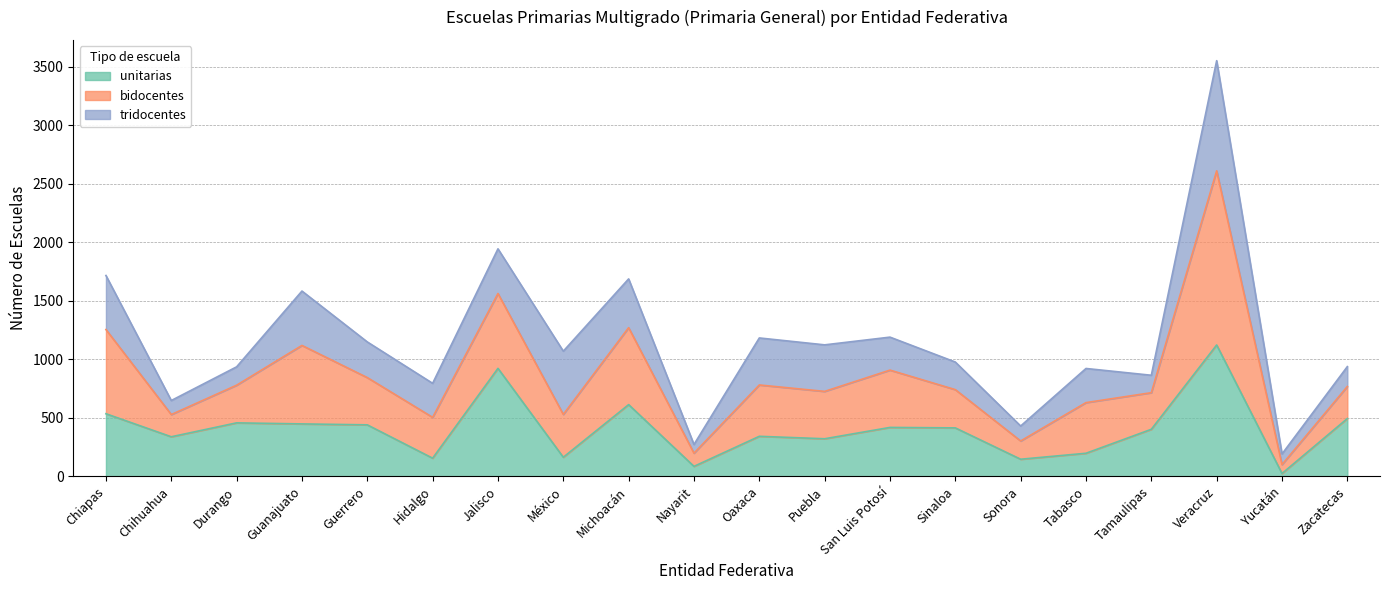

Which series changed the most between Michoacán and Nayarit?

bidocentes